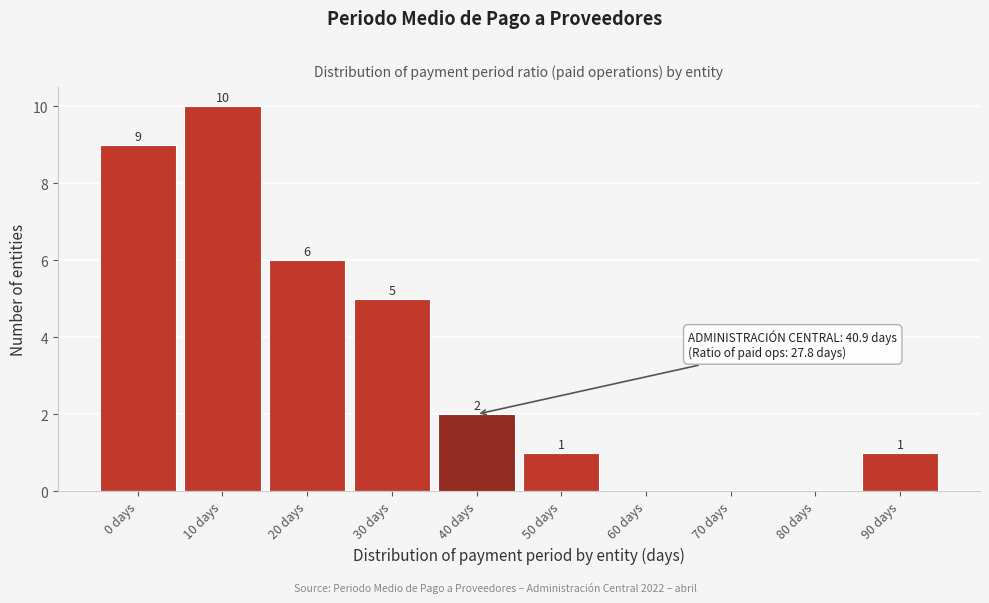

Reading left to right, extract all data points from this chart.

0 days=9	10 days=10	20 days=6	30 days=5	40 days=2	50 days=1	60 days=0	70 days=0	80 days=0	90 days=1